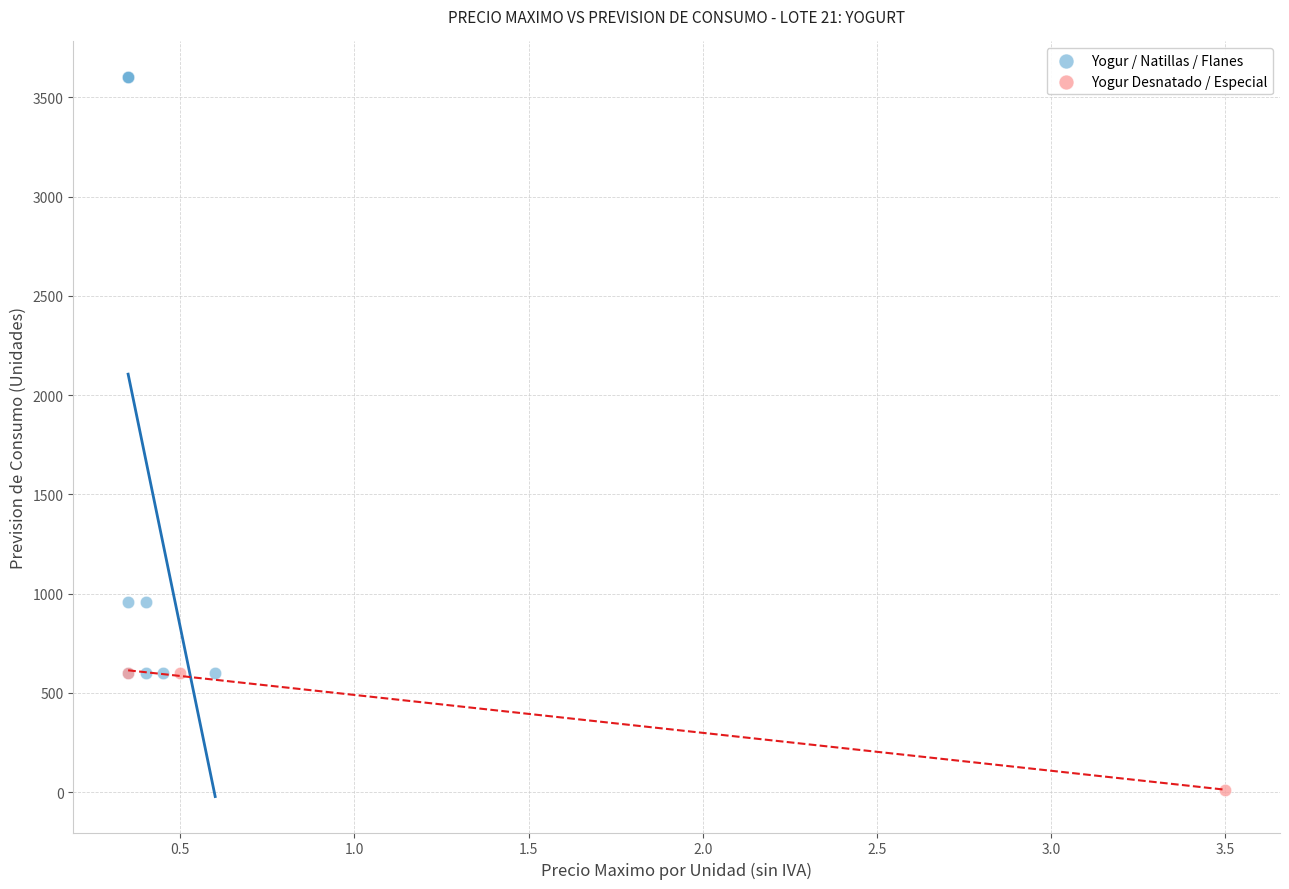

What are all the series names shown in the legend?

Yogur / Natillas / Flanes, Yogur Desnatado / Especial